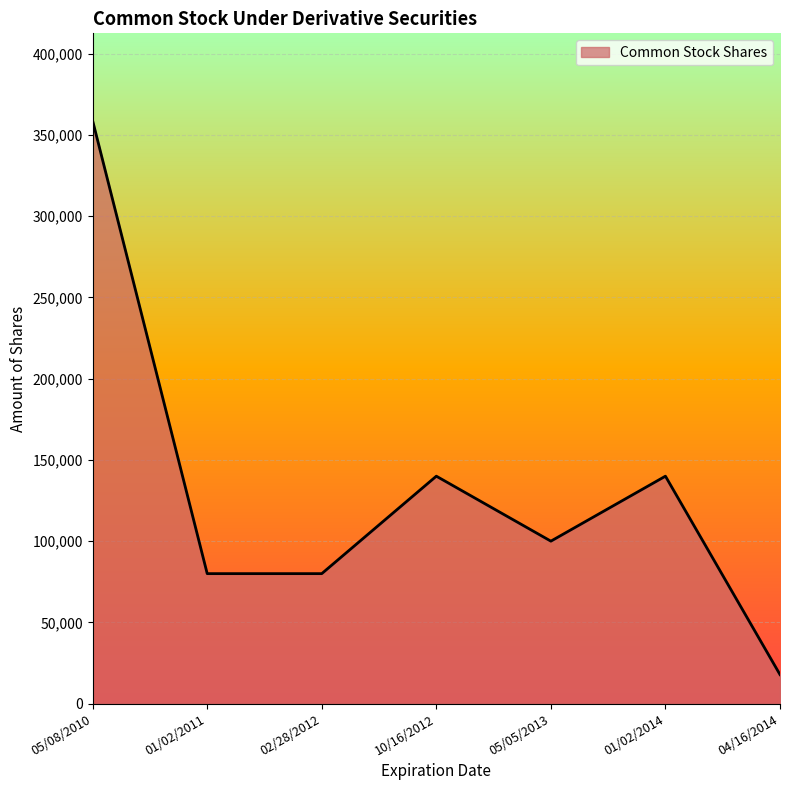

How many interior local peaks (higher than both neighbors) does the data have?

2